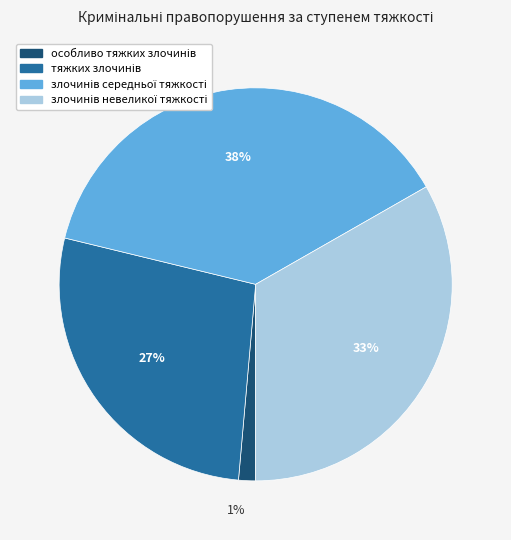

To the nearest percent, what is the difference between the largest and smallest slice percentages?

37%